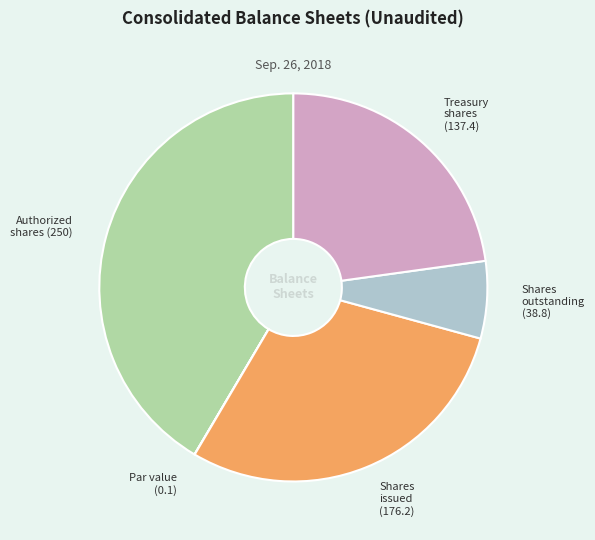

Does any single category account for the majority?

No